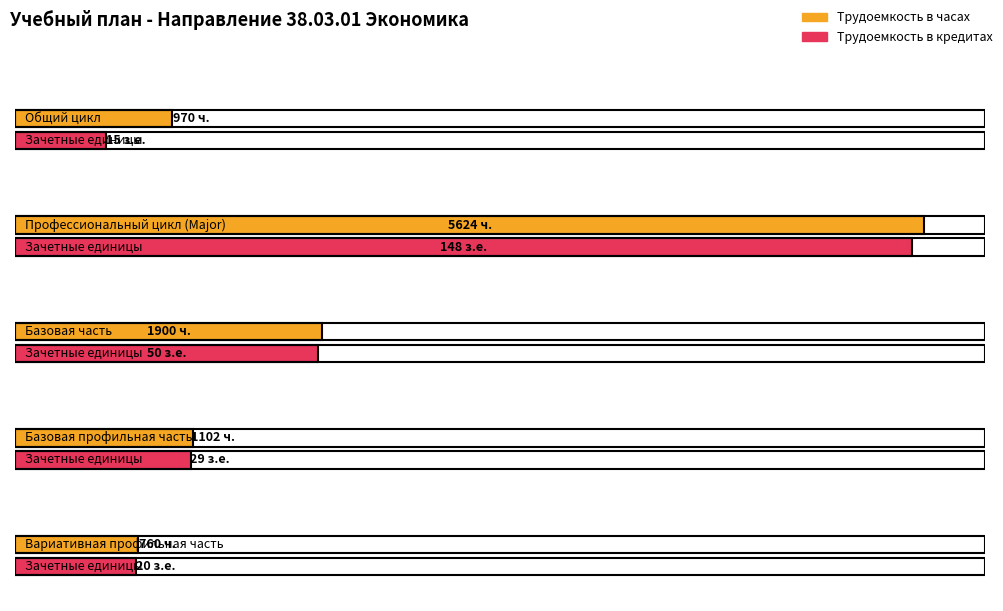

The Трудоемкость в часах series shows 719 at Базовая профильная часть. True or false?

False